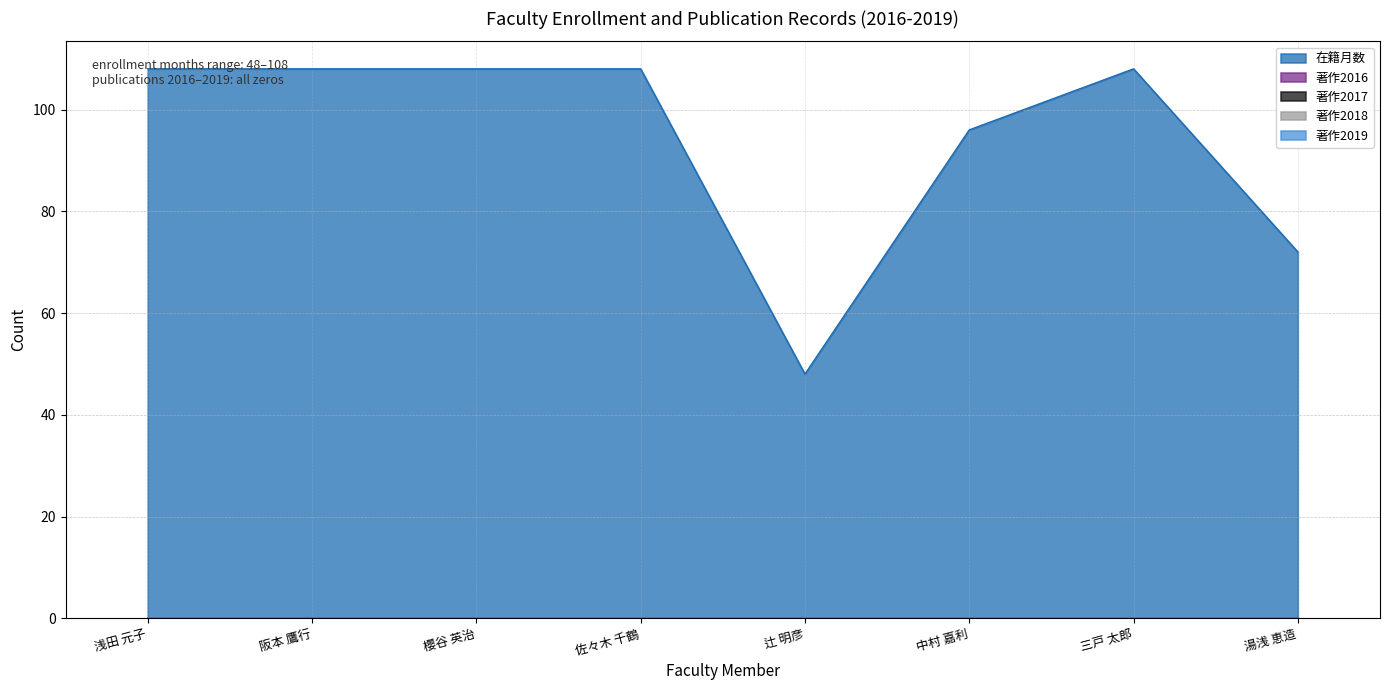

At which category is the sum across all series the highest?

浅田 元子